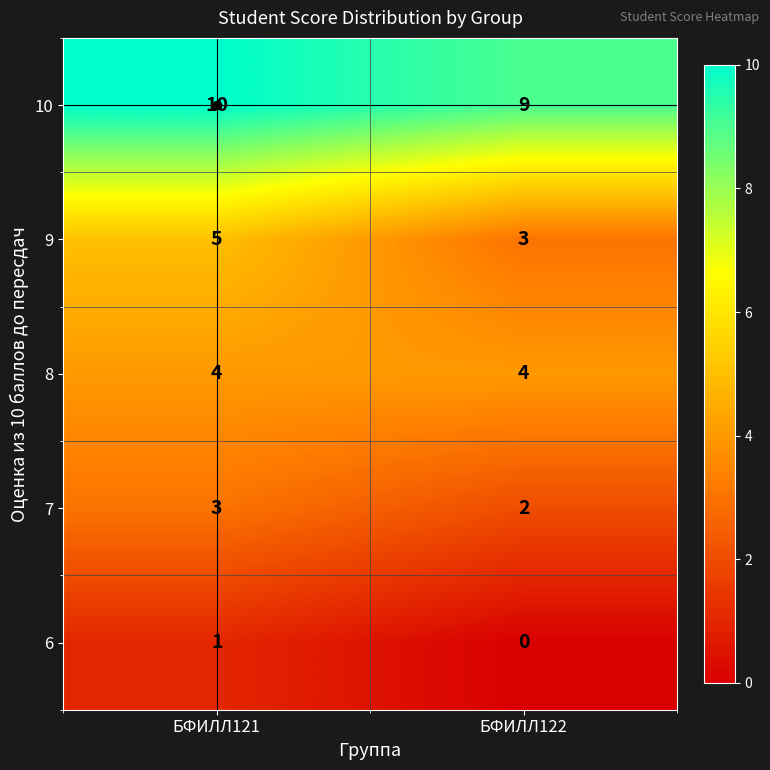

Count the number of data series in this chart.

5